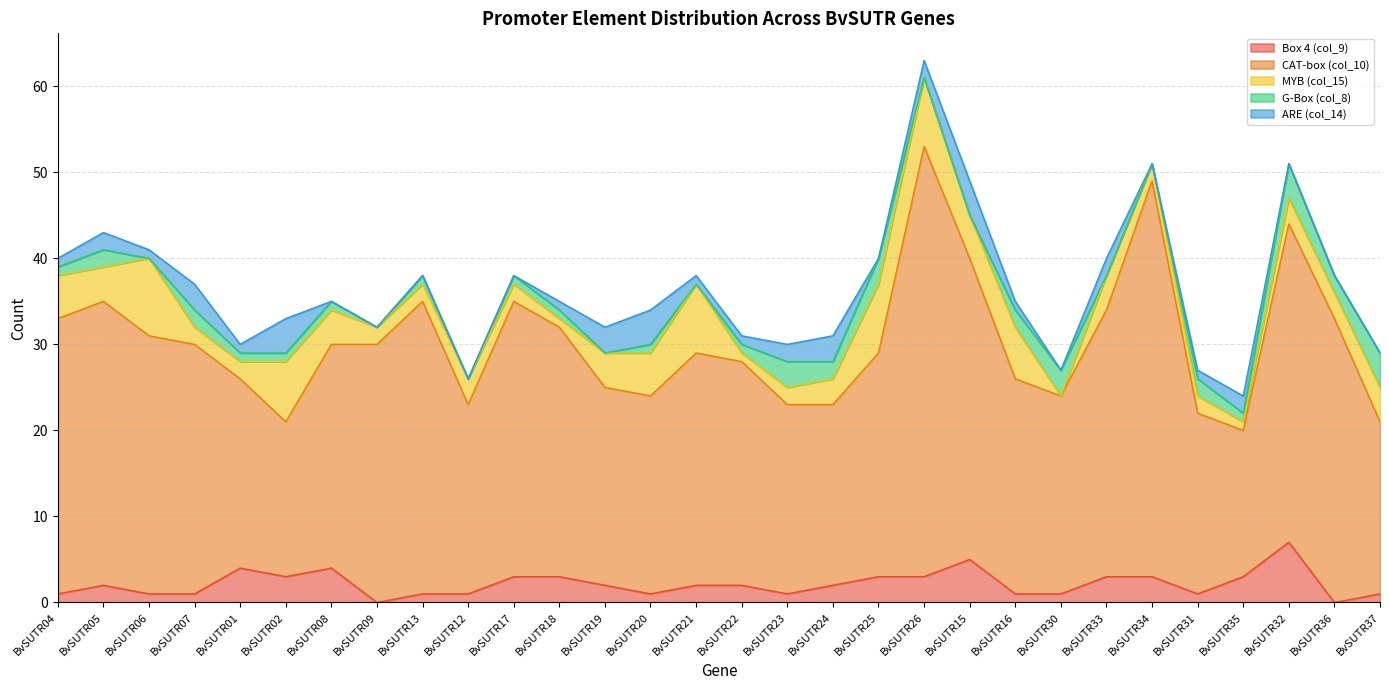

Which series has the largest total across all categories?

CAT-box (col_10)